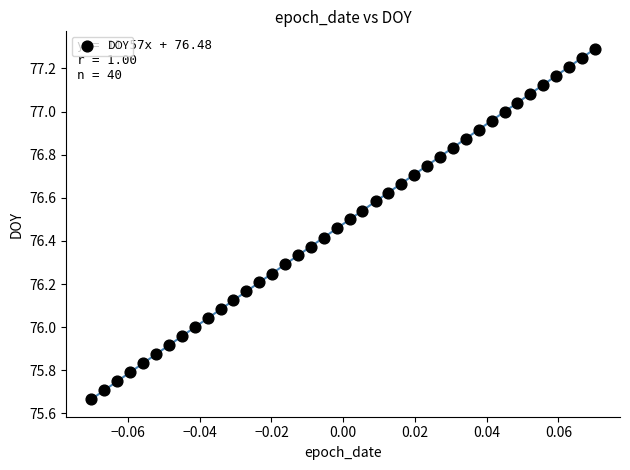

What is the range of Y values (max minus min)?

1.6